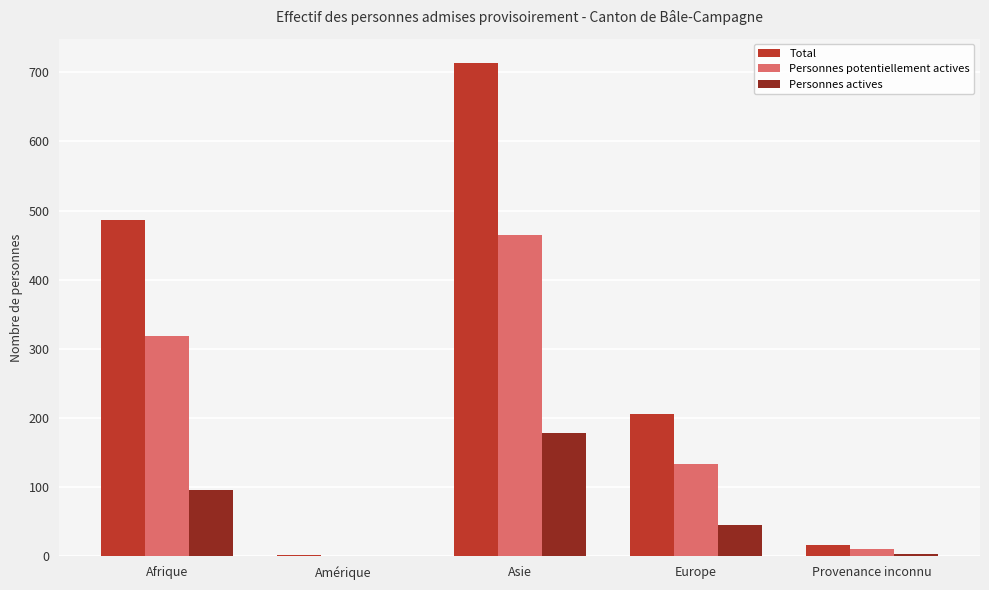

True or false: Personnes potentiellement actives has a value of 319 at Afrique.

True